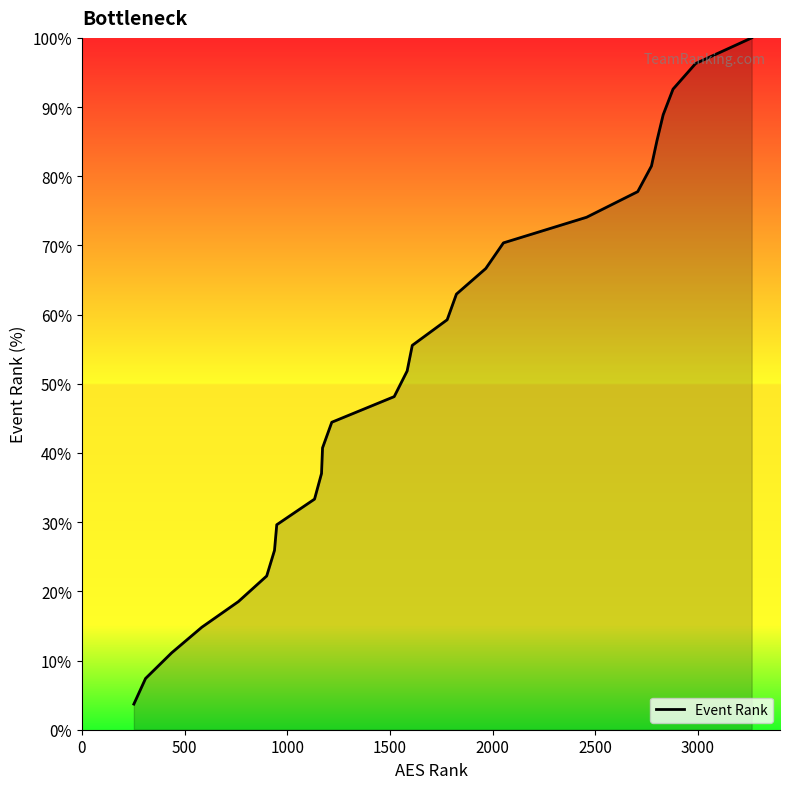

What is the difference between the maximum and minimum values?

96.3